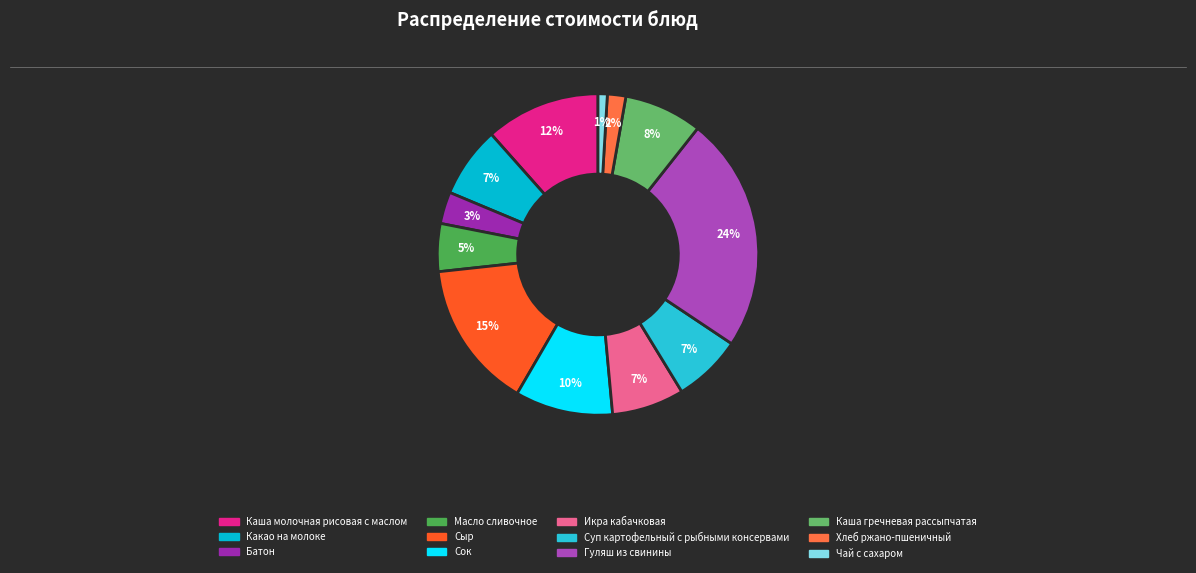

What portion of the pie excludes Каша гречневая рассыпчатая?

92.1%